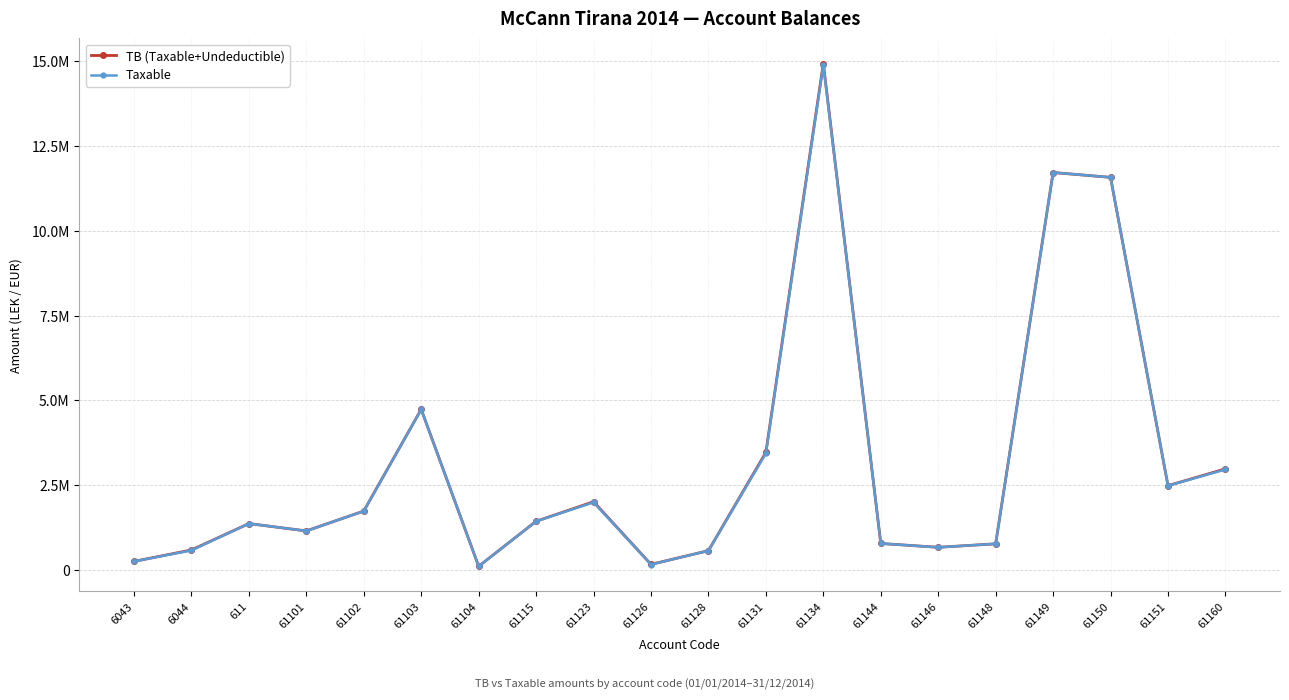

What is the minimum value shown in the chart?

105900.0